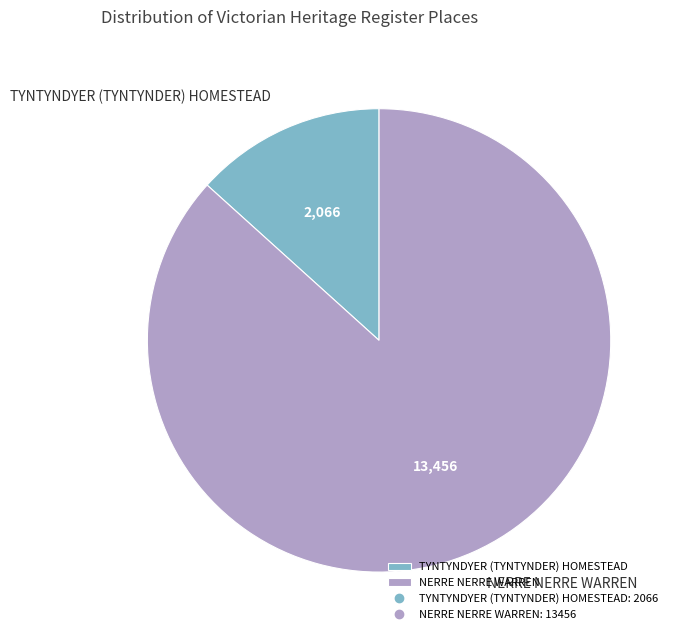

Combined, do NERRE NERRE WARREN and TYNTYNDYER (TYNTYNDER) HOMESTEAD account for over 50%?

Yes